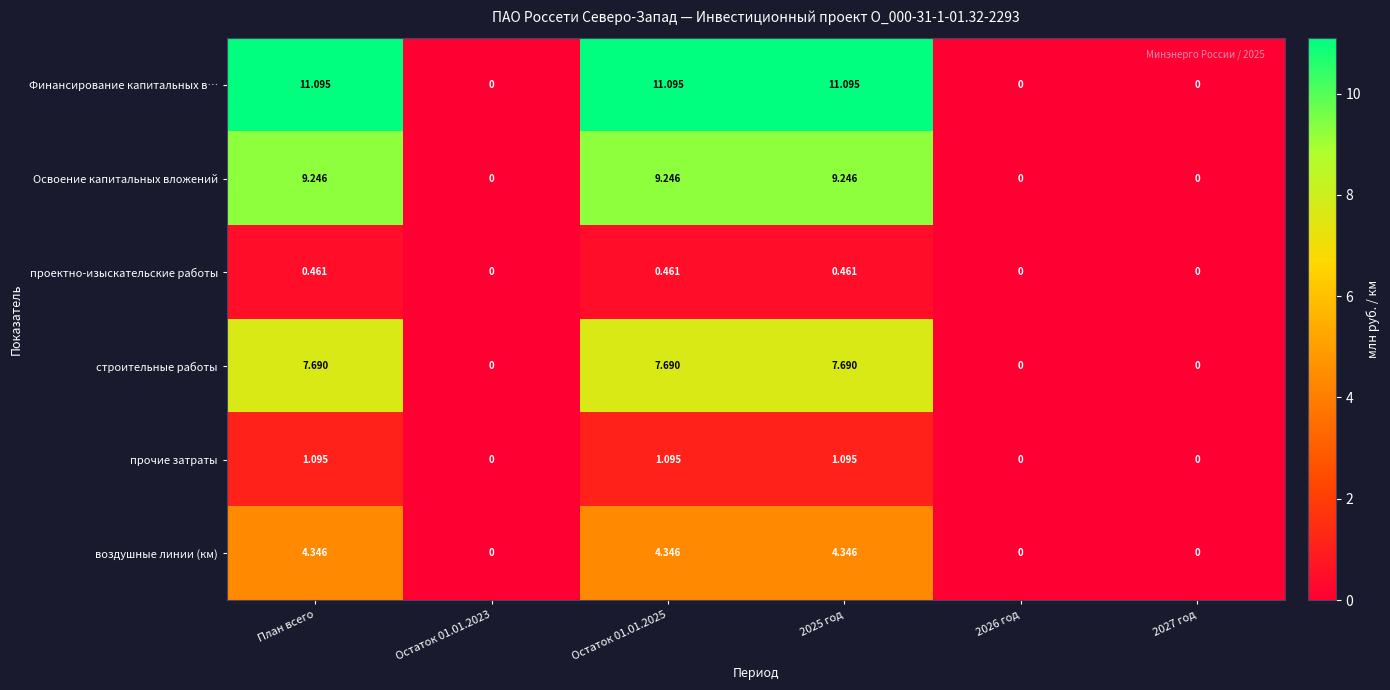

Between План всего and 2026 год, which series saw the biggest shift?

Финансирование капитальных в…